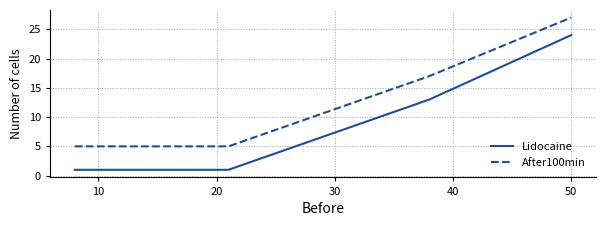

True or false: After100min has more than 0 interior local peaks.

False